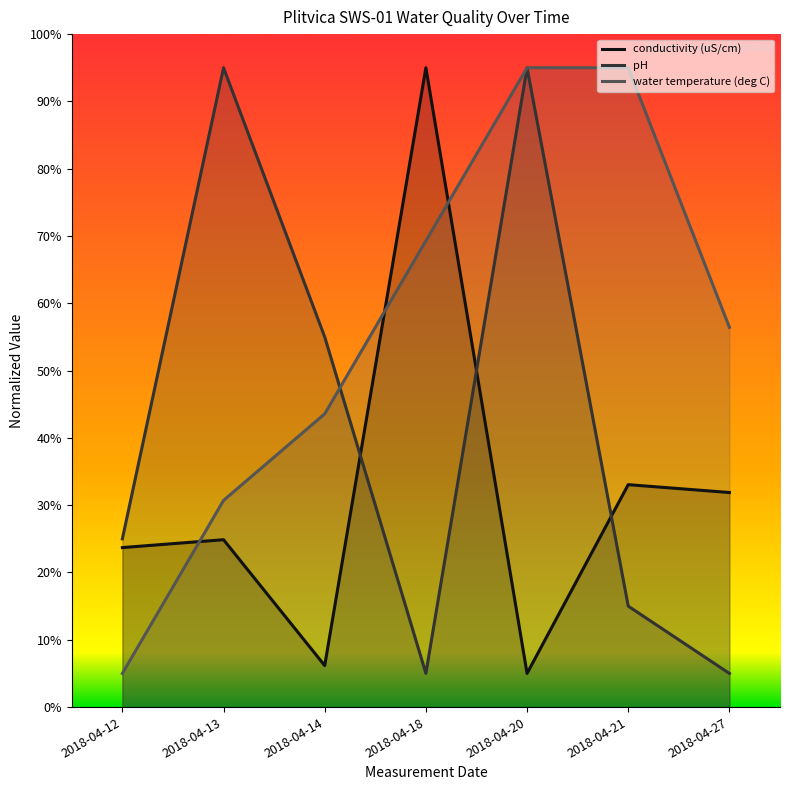

At which category does the chart reach its minimum across all series?

2018-04-20